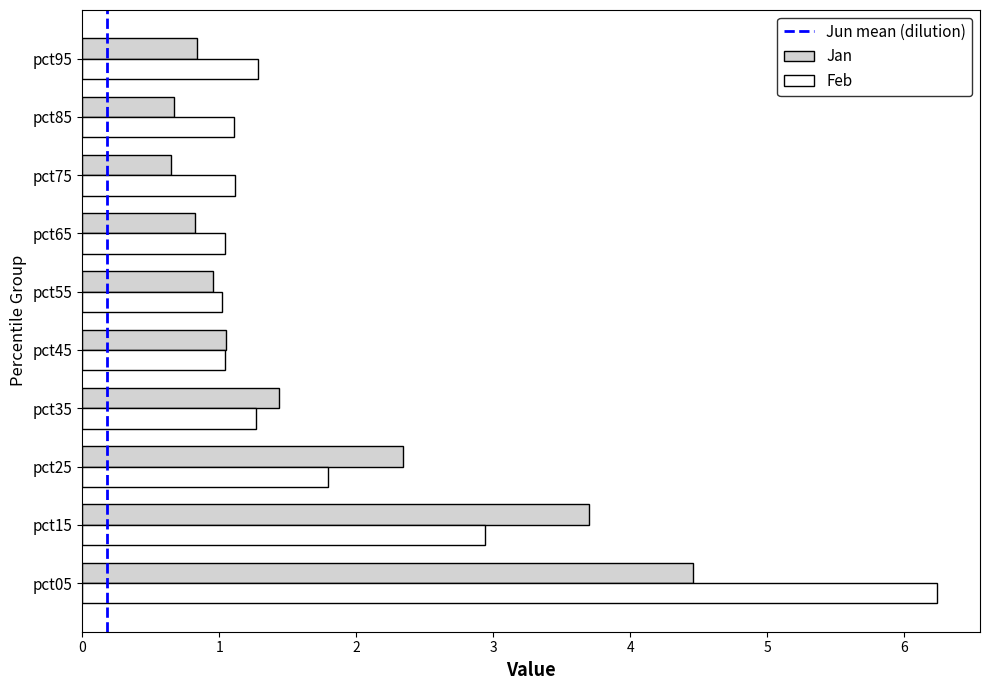

Which series changed the most between pct15 and pct55?

Jan